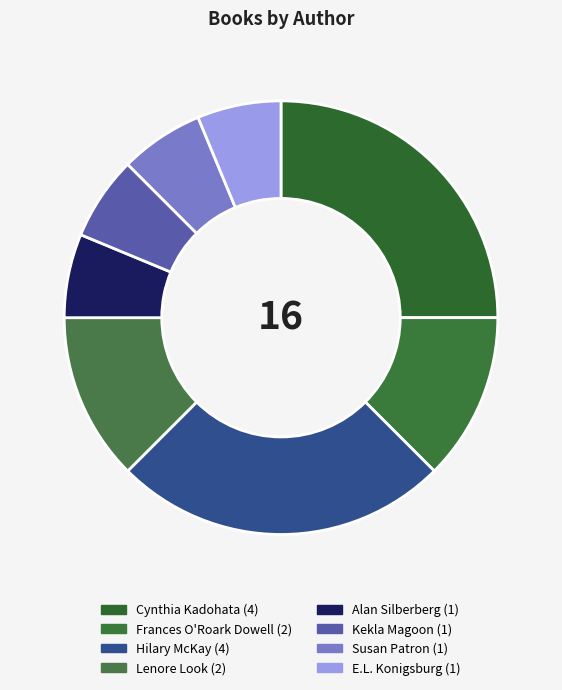

Count the number of slices in the pie.

8